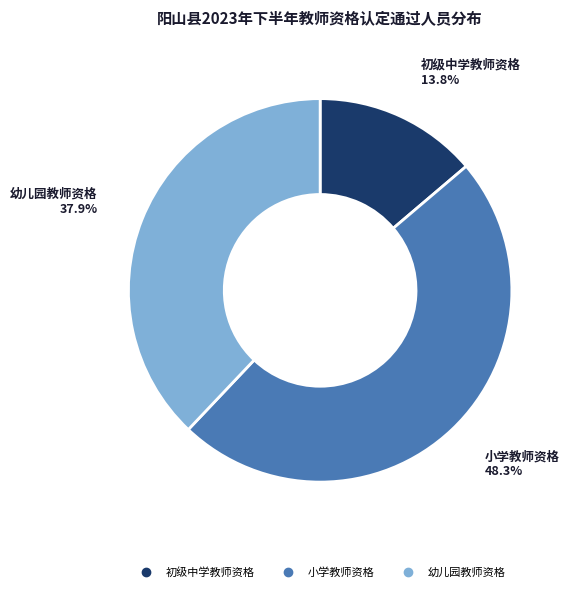

Approximately how many times larger is the value at 小学教师资格 compared to 幼儿园教师资格?

1.3